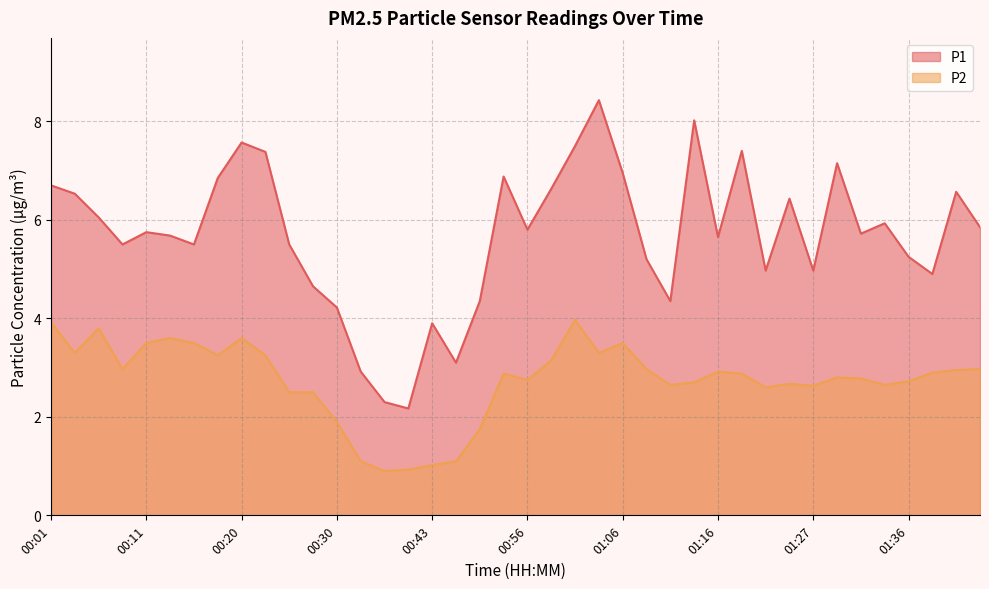

Rank the series by their average value, from highest to lowest.

P1, P2